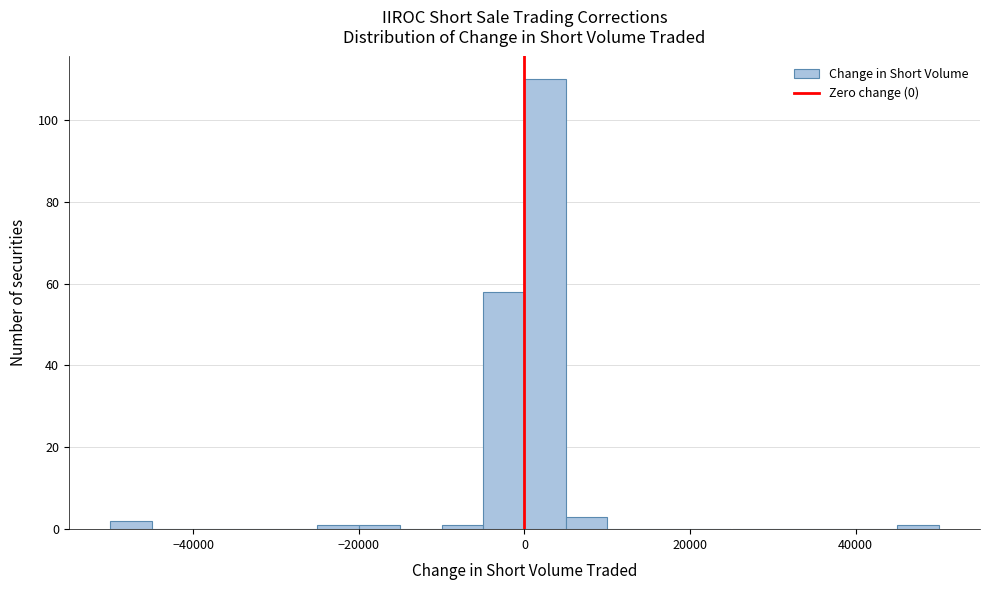

Around what value on the x-axis is the tallest bar? Give the approximate position of its centre, as read against the axis.

2000